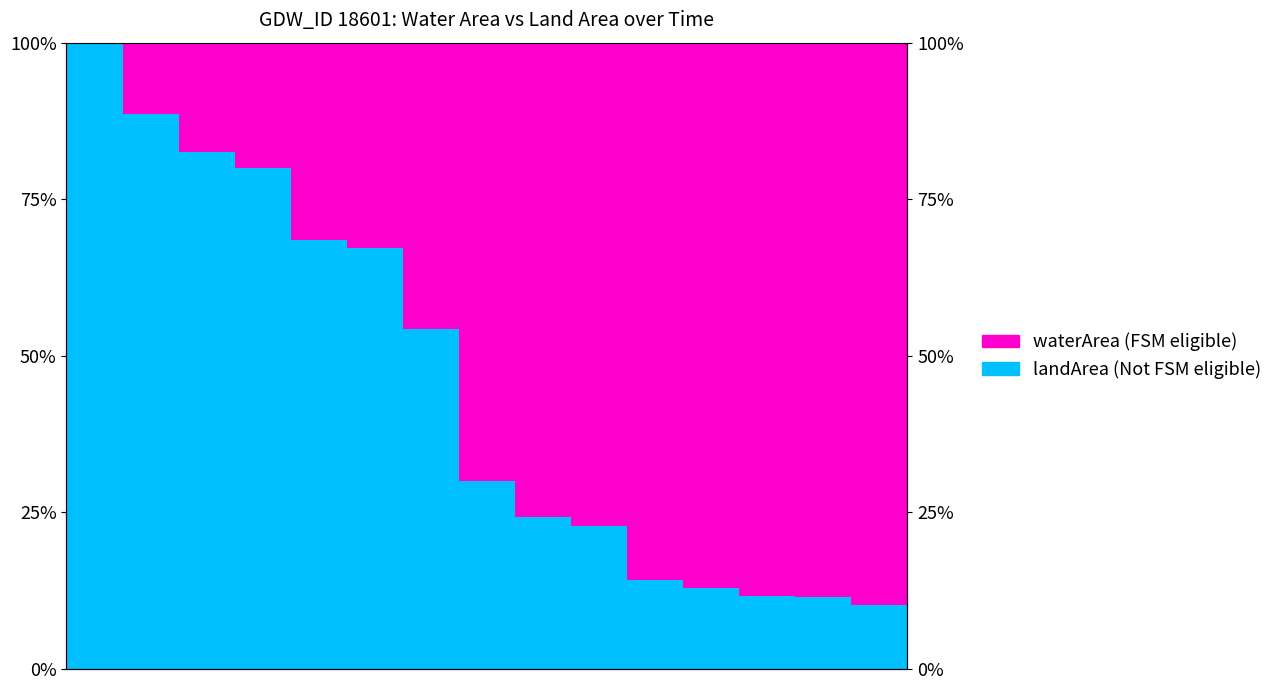

The waterArea (FSM eligible) series shows 0.3 at 11. True or false?

False